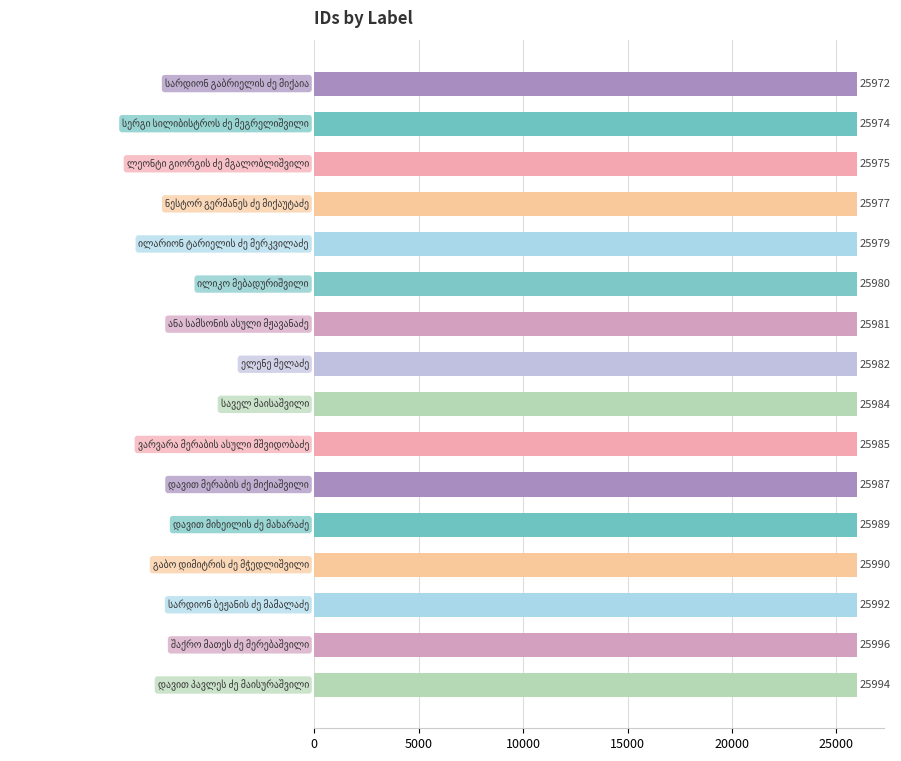

What is the smallest value displayed?

25972